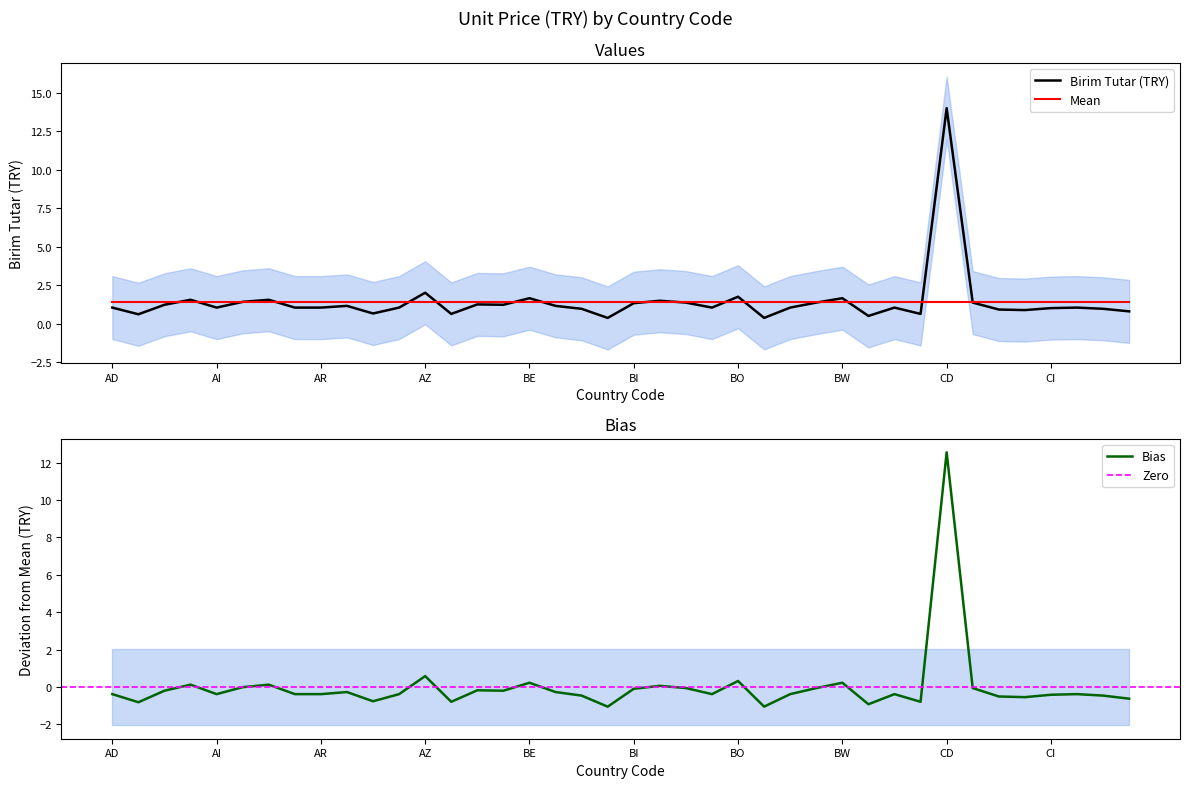

Read the value at BT.

1.4